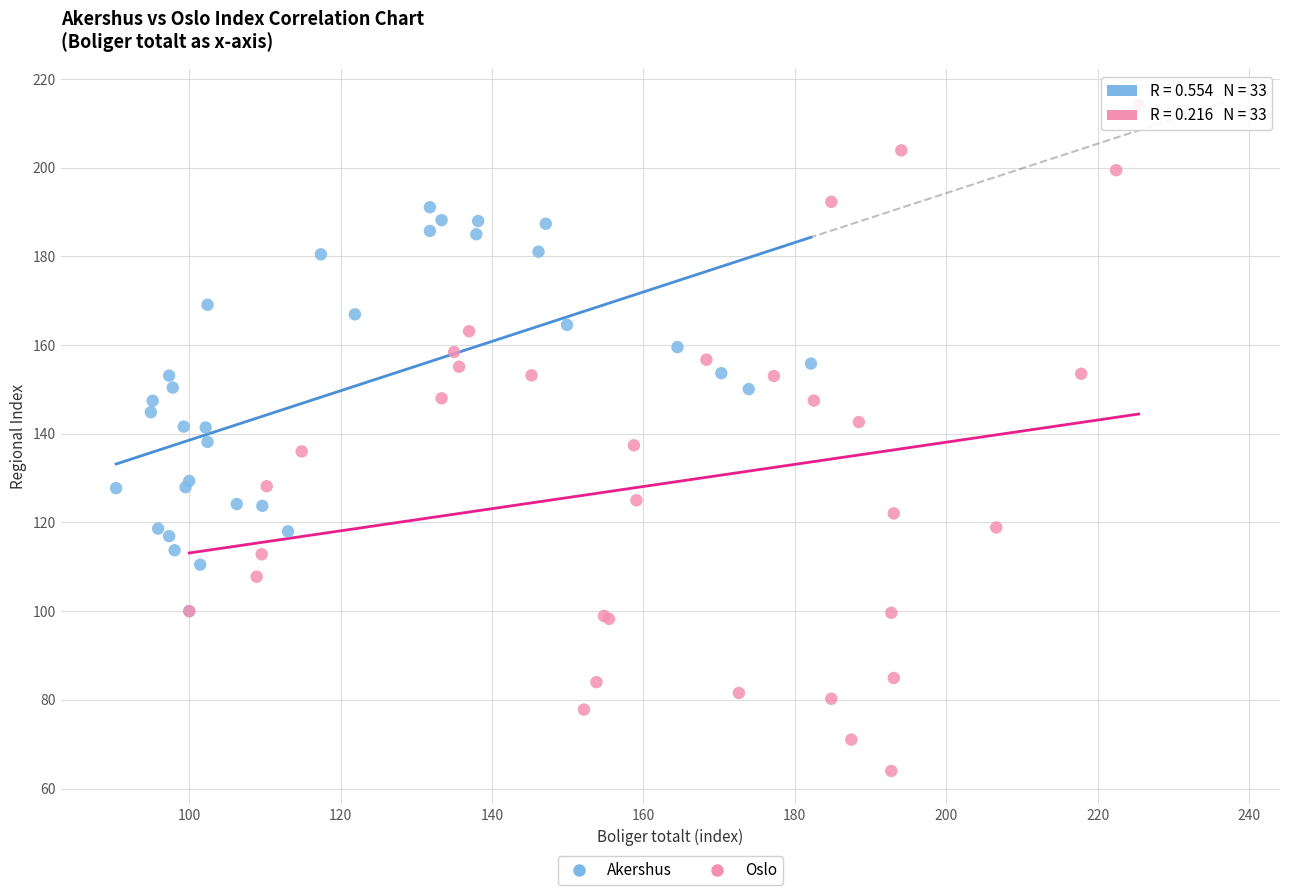

Which series contains the highest Y value?

Oslo